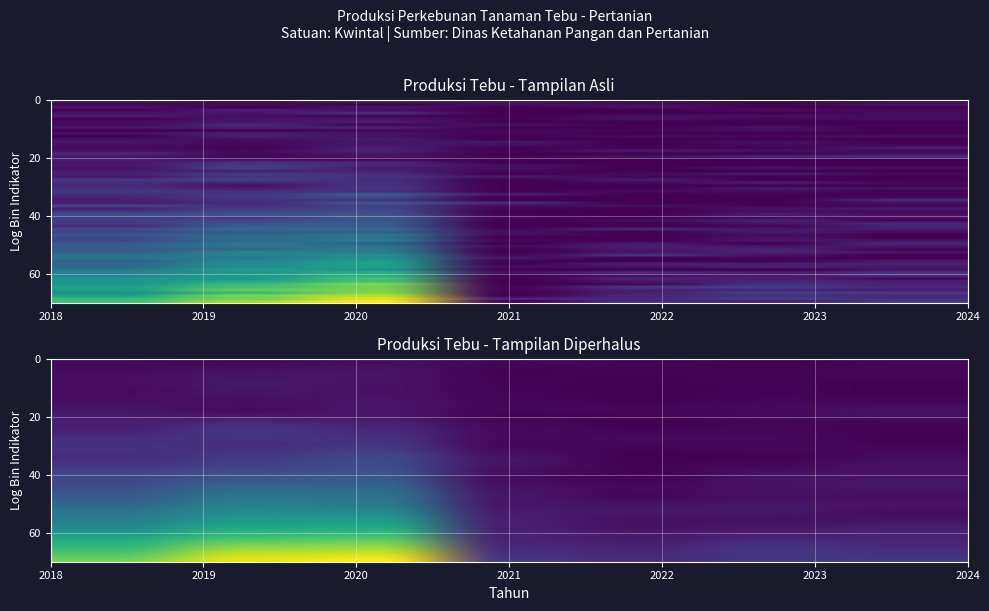

How many series are shown in this chart?

1